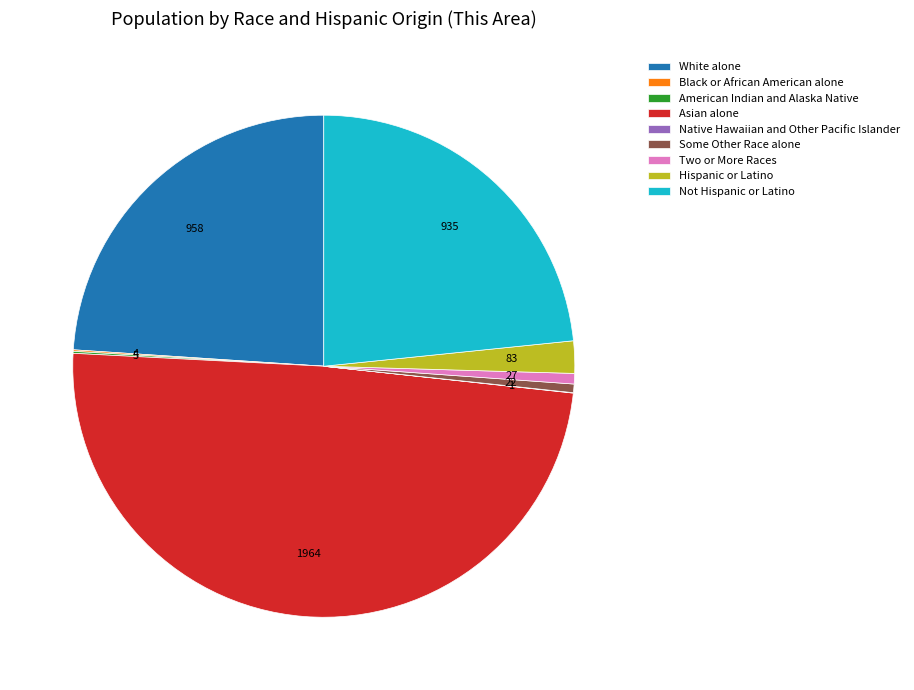

The Asian alone slice represents 55% of the pie. True or false?

False